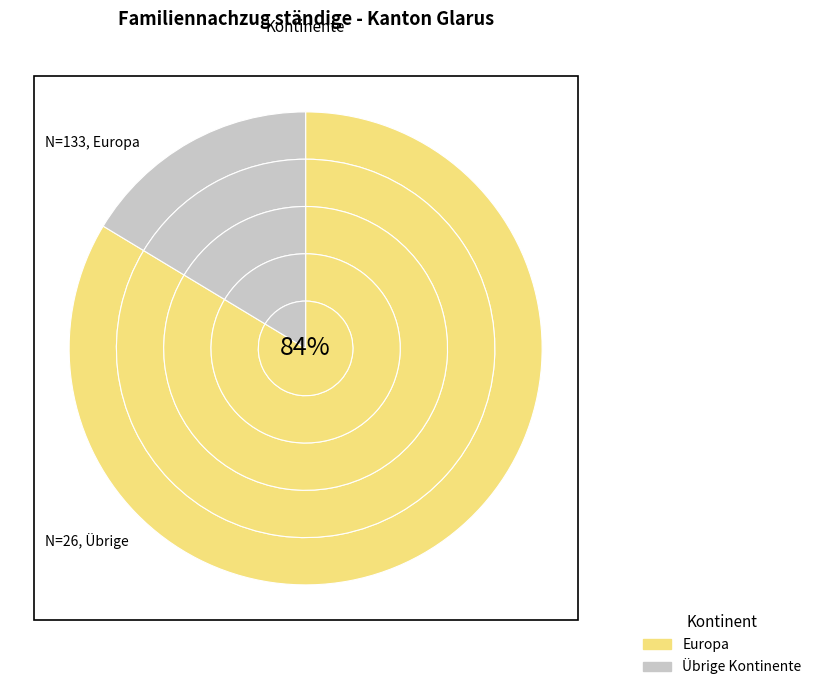

Count the number of slices in the pie.

5